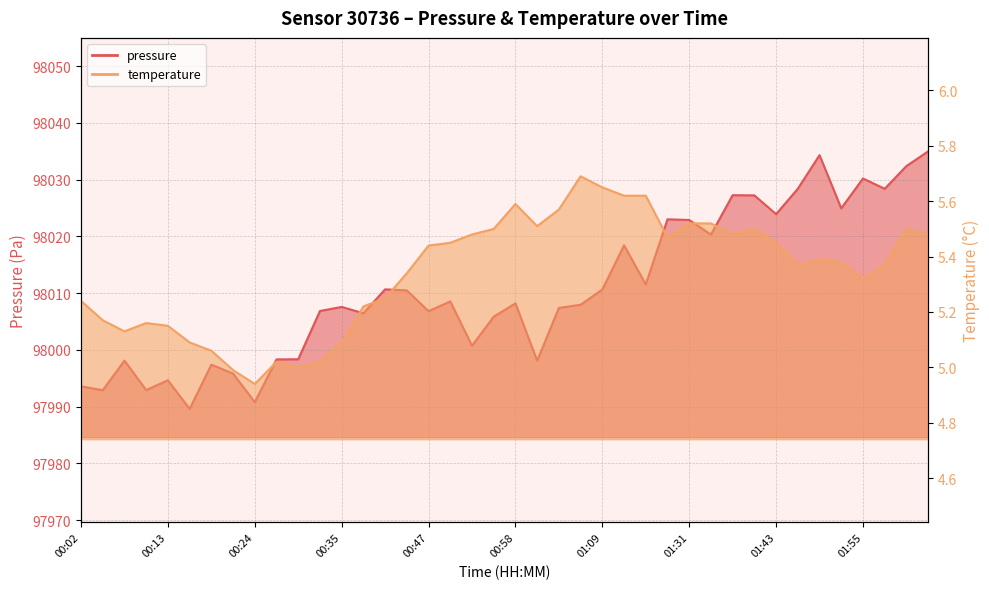

What is the difference between the maximum and minimum values in the pressure series?

45.4